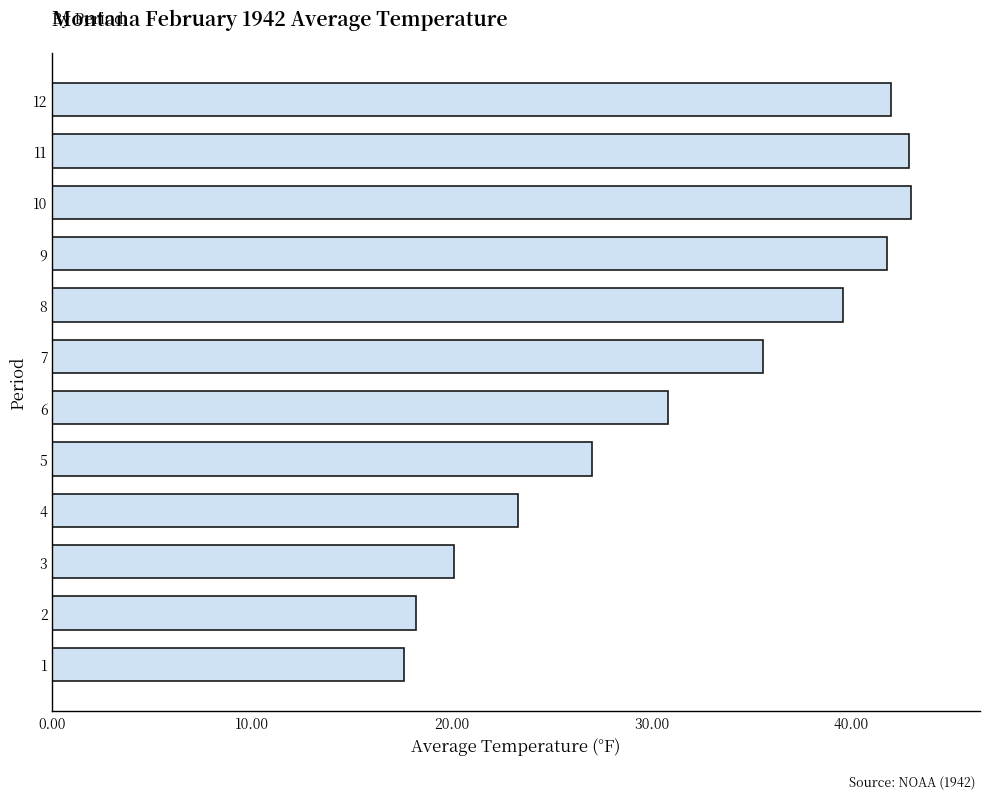

What is the difference between the maximum and minimum values?

25.4